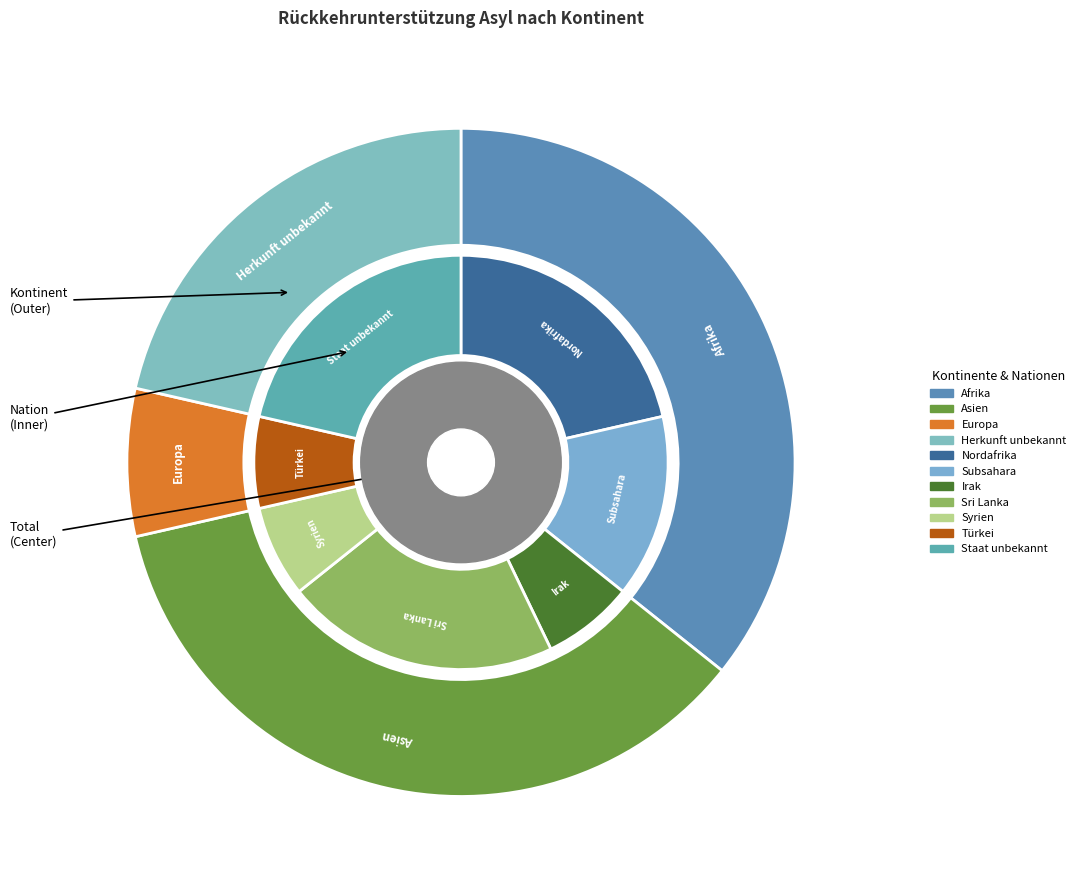

Does Europa represent more than half of the total?

No